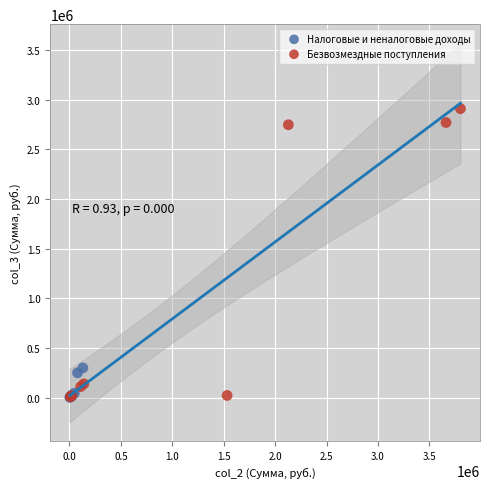

Which series has the widest spread of Y values?

Безвозмездные поступления